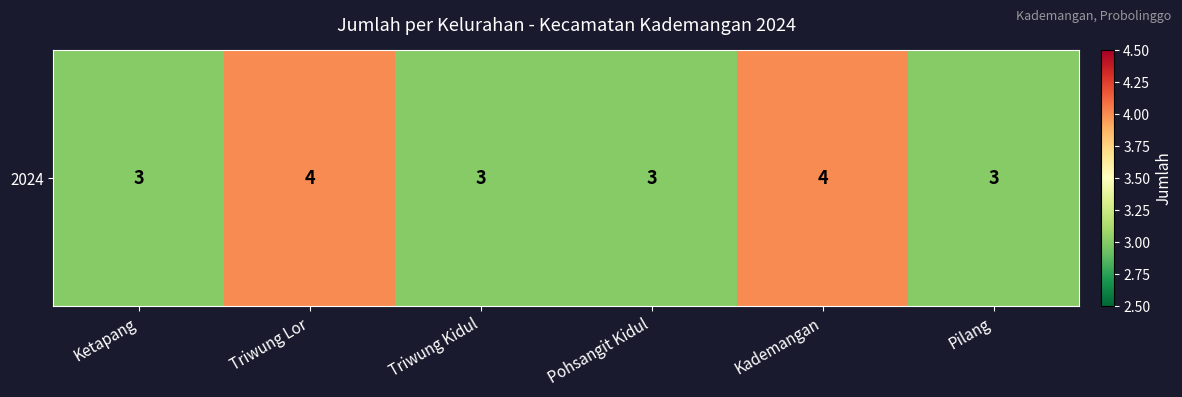

True or false: the data shows 4 at Kademangan.

True